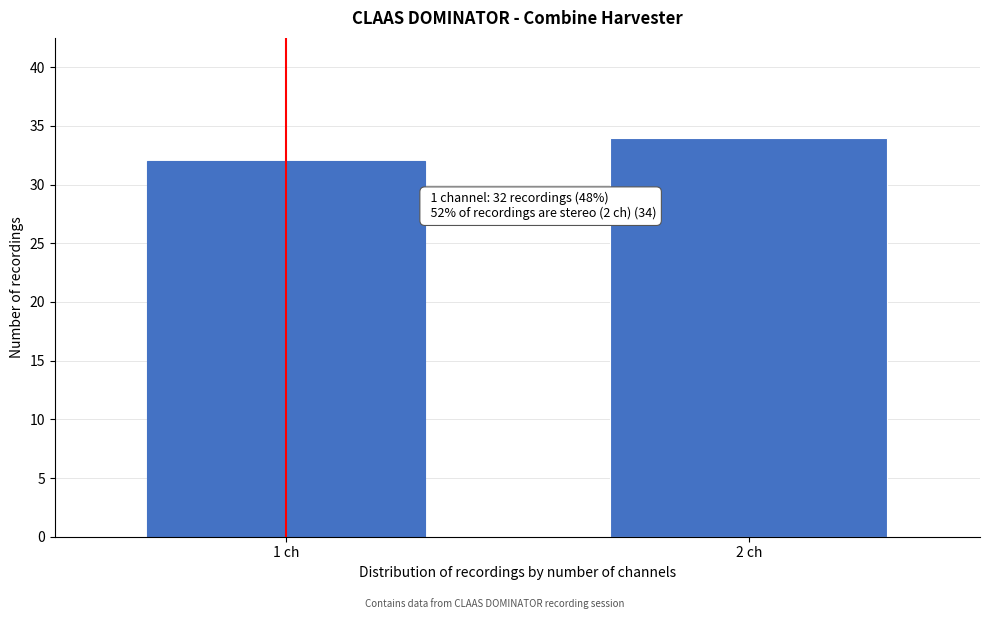

Reading left to right, what are all the values shown in this chart?

1 ch=32	2 ch=34